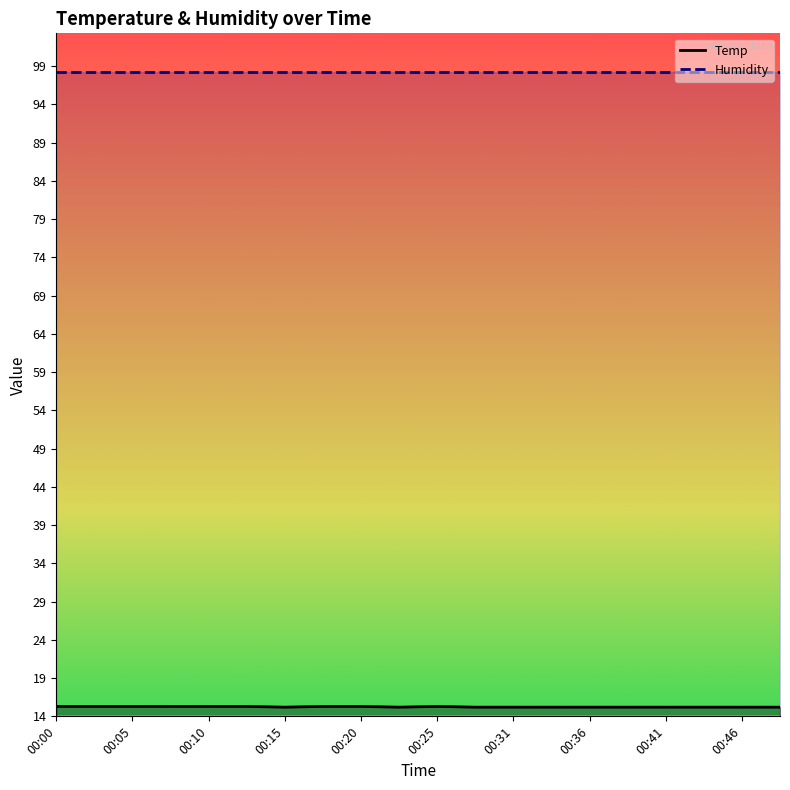

How many series are shown in this chart?

2